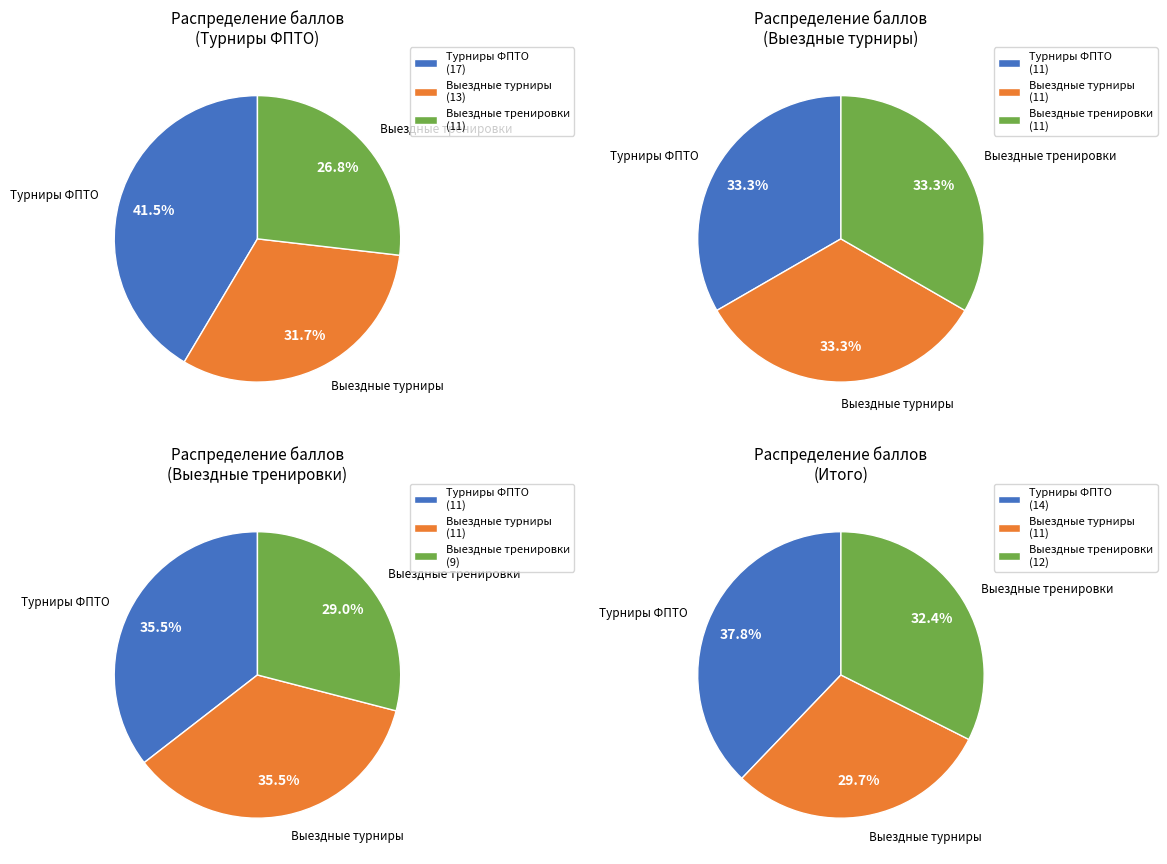

Is there any slice that represents more than half of the pie?

No